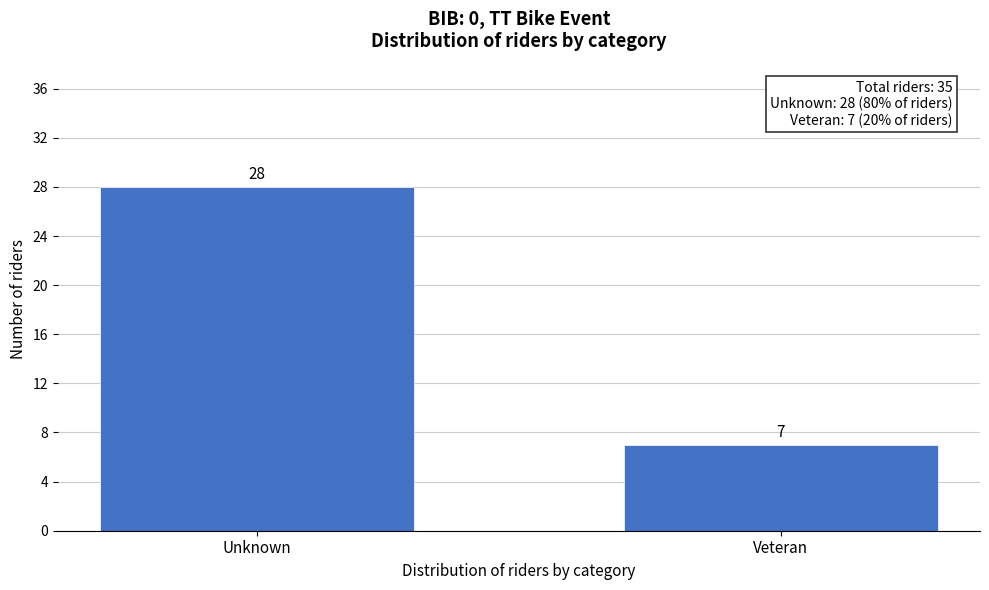

Reading left to right, list all the values displayed in this chart.

28	7